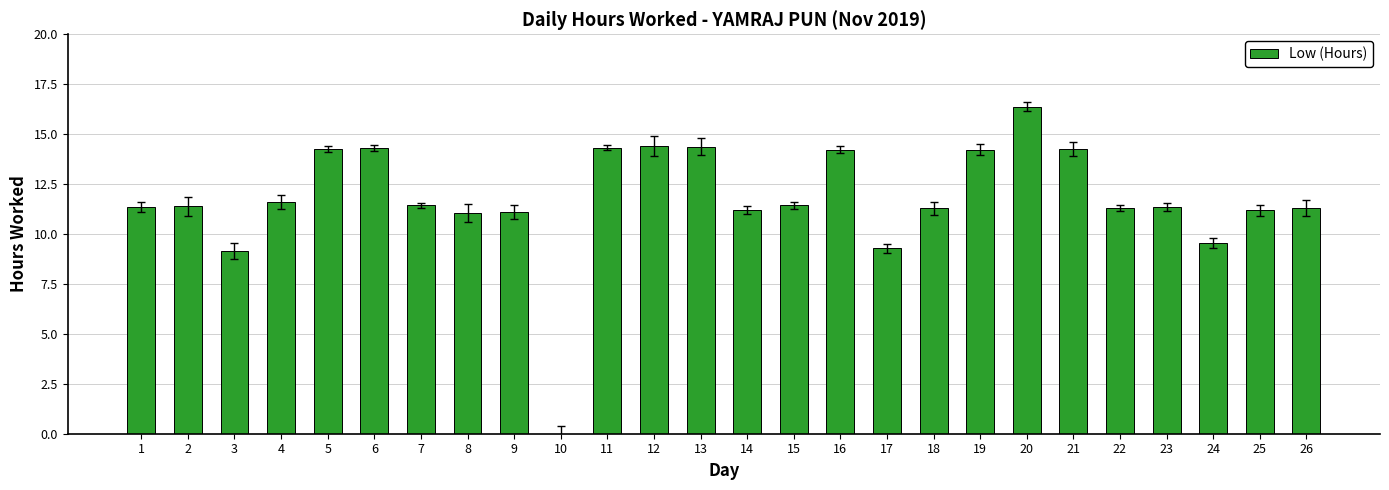

How many data points does each series have?

26